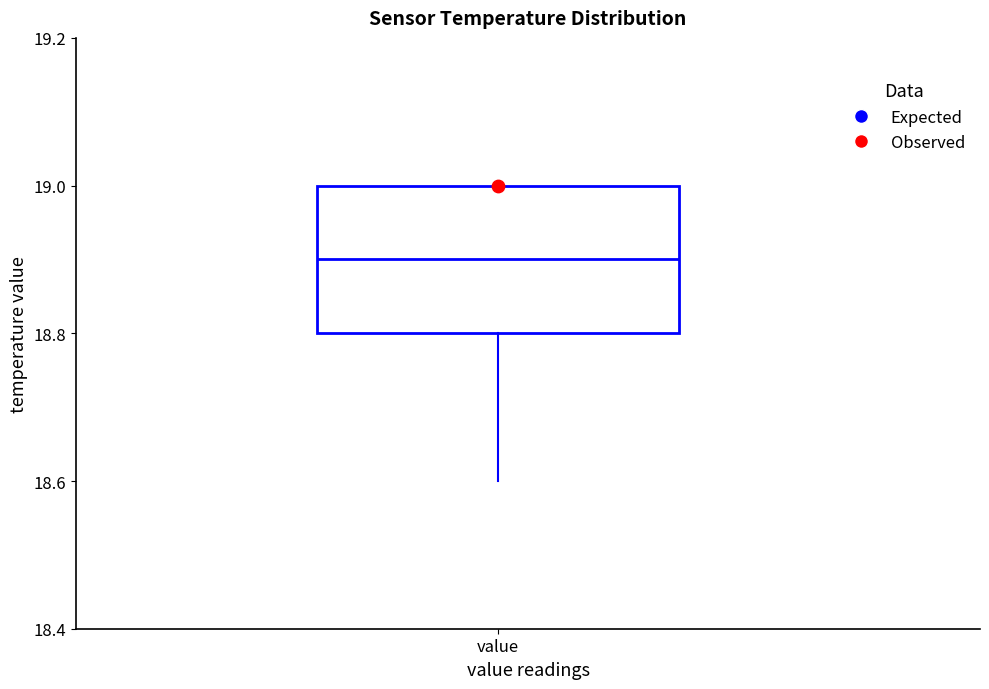

Transcribe this box plot: give where the median line is, the range the box spans, and where the two whiskers end, as read against the y-axis. The values are not printed on the chart, so give them approximately, as read against the axis.

median 18.9, box 18.8 to 19.0, whiskers 18.6 to 19.0